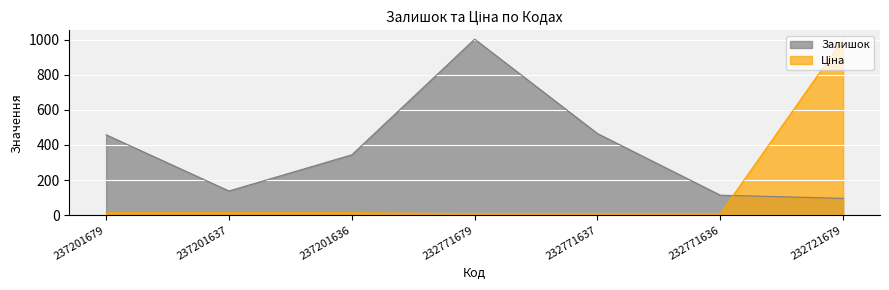

How many intersections are there between Ціна and Залишок?

1